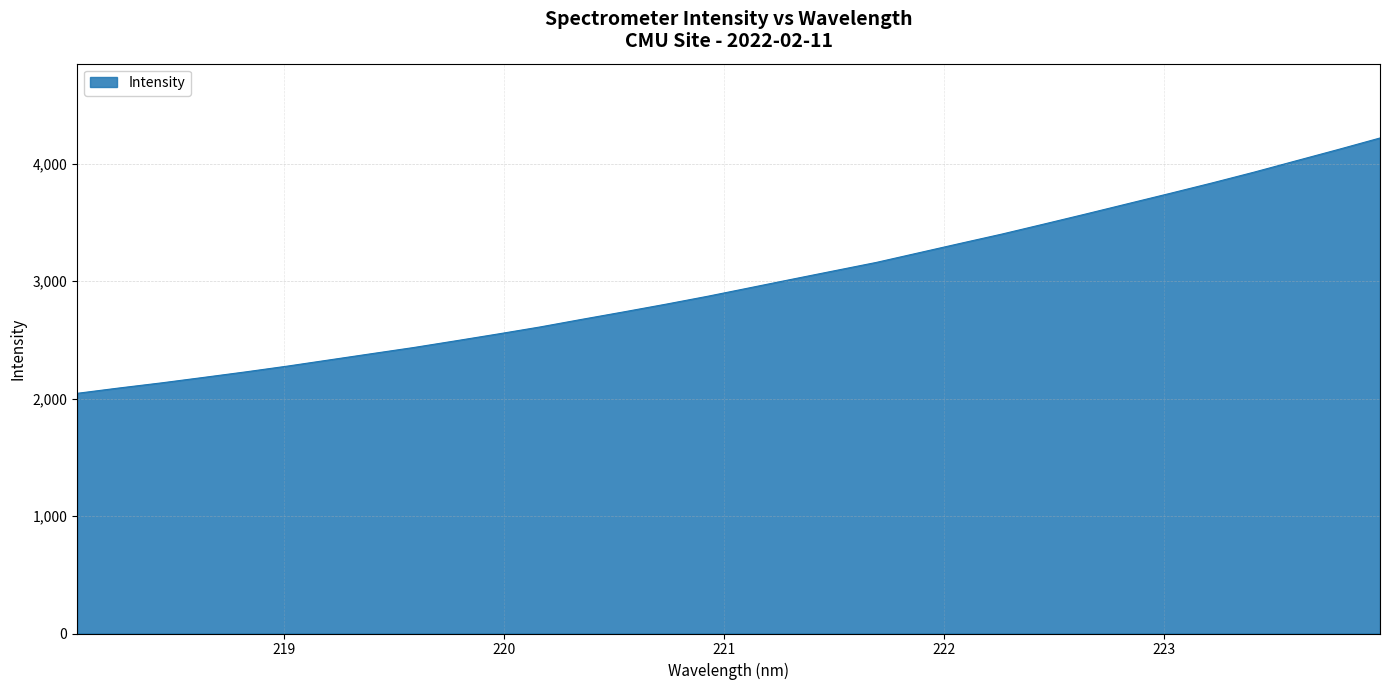

What is the maximum value shown in the chart?

4218.6